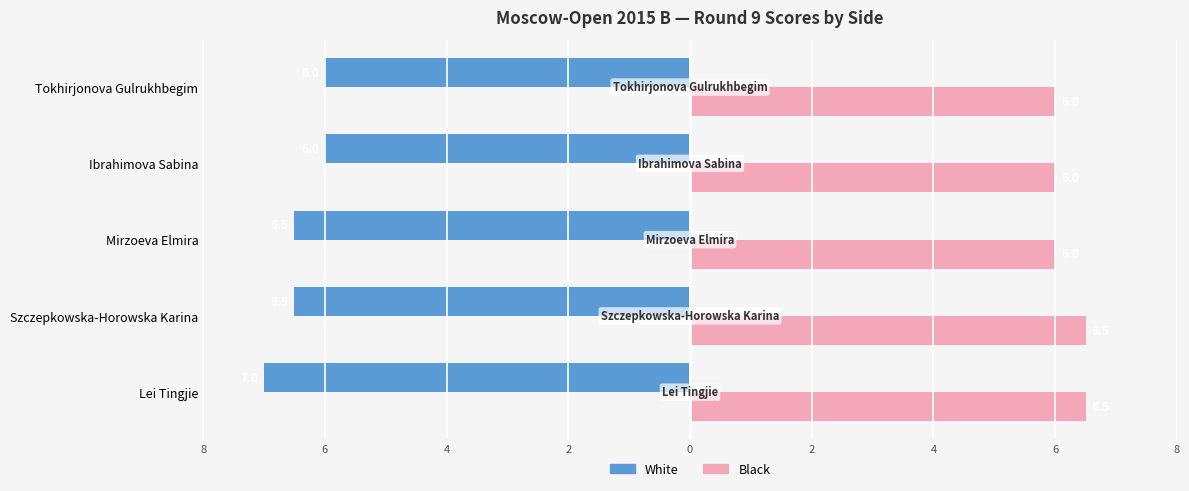

Is it true that Black (score) equals 3.4 at Ibrahimova Sabina?

False